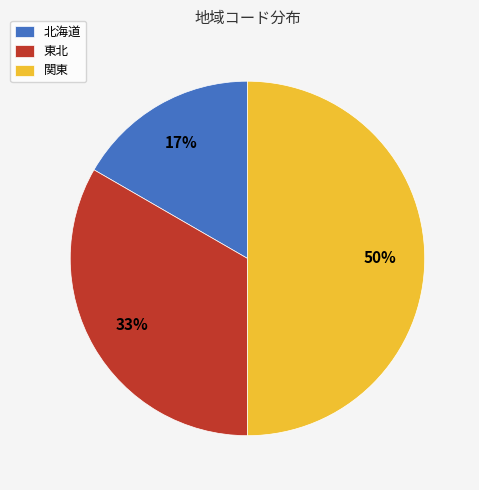

Is it true that 東北 is 33% of the pie?

True